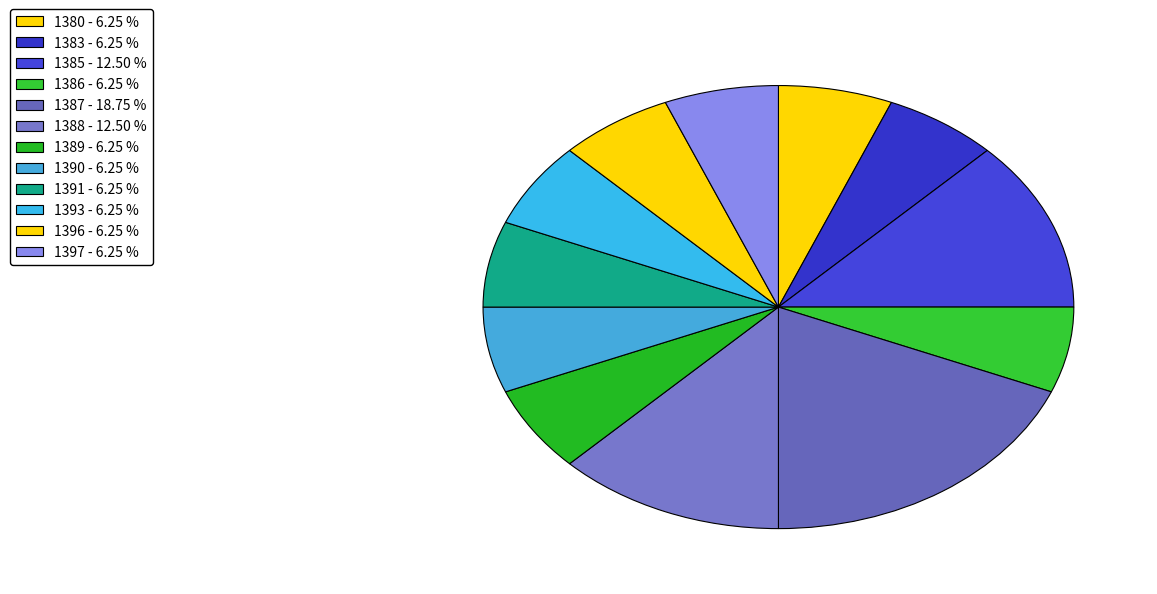

To the nearest percent, what portion does 1389 represent?

6%